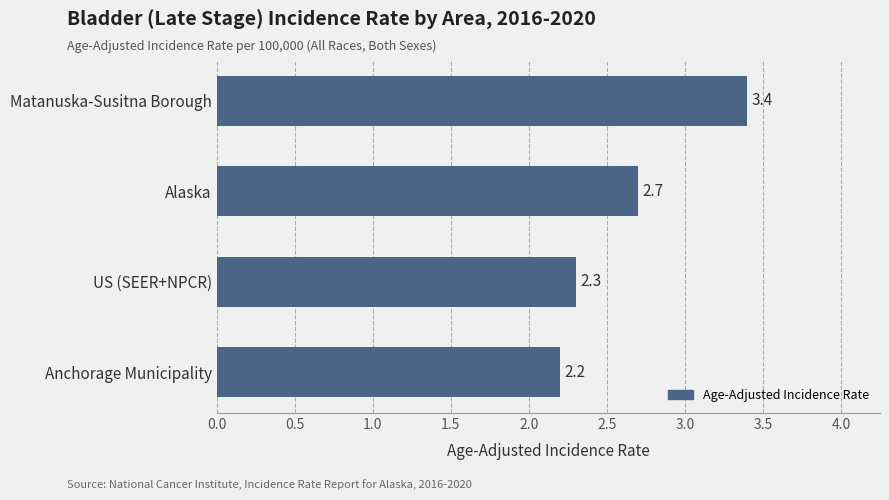

What is the difference between the values at Alaska and Matanuska-Susitna Borough?

0.7